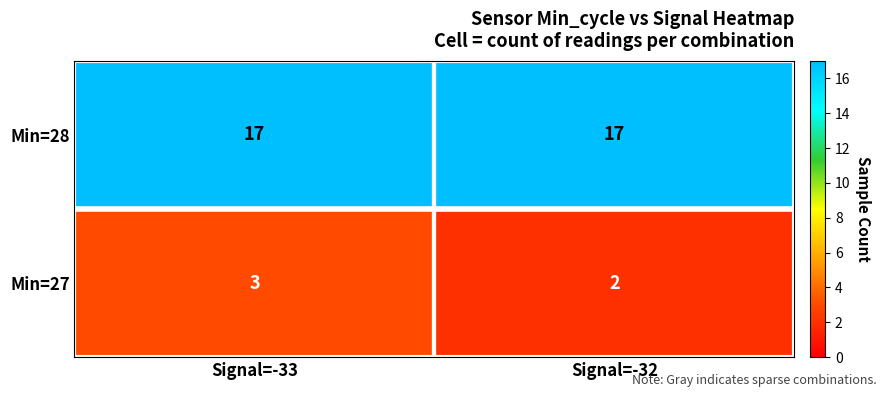

What is the spread (max minus min) of values at Signal=-32?

15